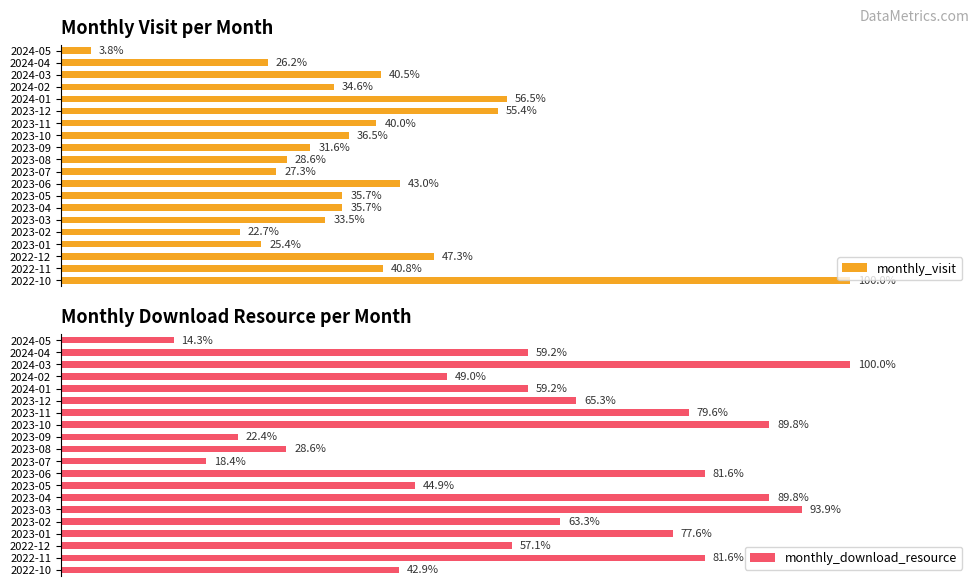

The monthly_download_resource series shows 49 at 2023-12. True or false?

False